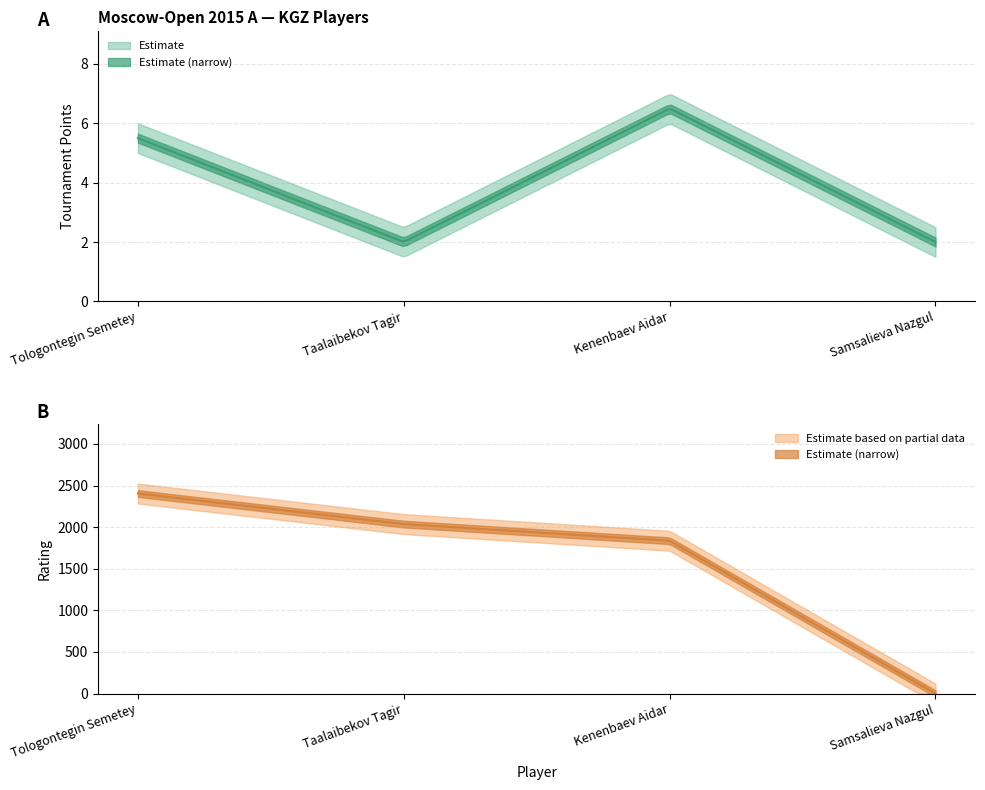

Rank the series at Tologontegin Semetey from highest to lowest value.

Rating, Points